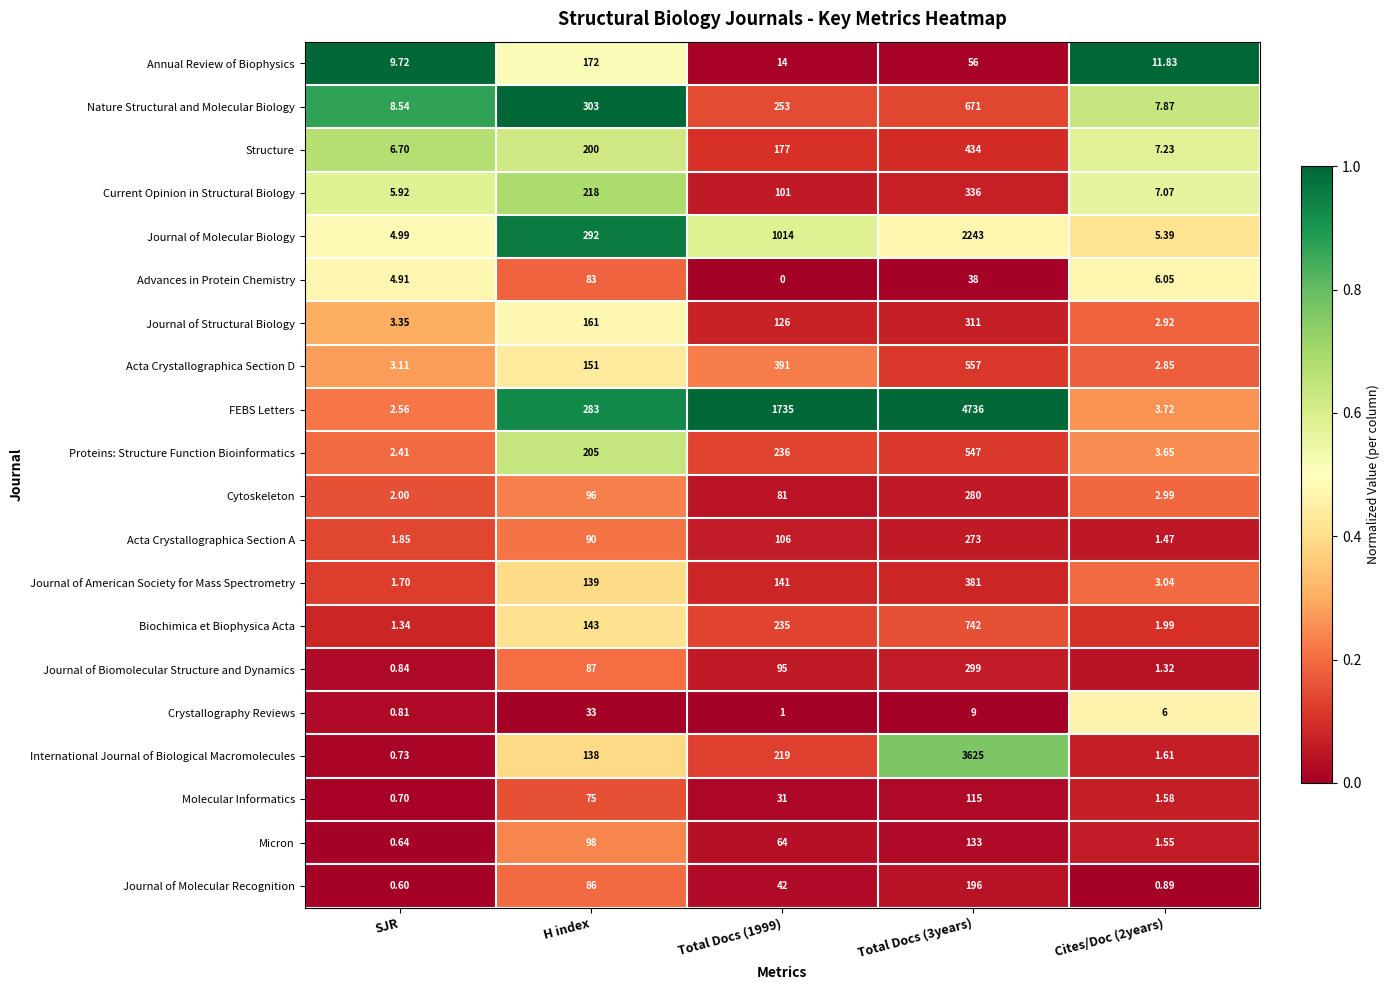

Rank the series at Total Docs (1999) from lowest to highest value.

Advances in Protein Chemistry, Crystallography Reviews, Annual Review of Biophysics, Molecular Informatics, Journal of Molecular Recognition, Micron, Cytoskeleton, Journal of Biomolecular Structure and Dynamics, Current Opinion in Structural Biology, Acta Crystallographica Section A, Journal of Structural Biology, Journal of American Society for Mass Spectrometry, Structure, International Journal of Biological Macromolecules, Biochimica et Biophysica Acta, Proteins: Structure Function Bioinformatics, Nature Structural and Molecular Biology, Acta Crystallographica Section D, Journal of Molecular Biology, FEBS Letters